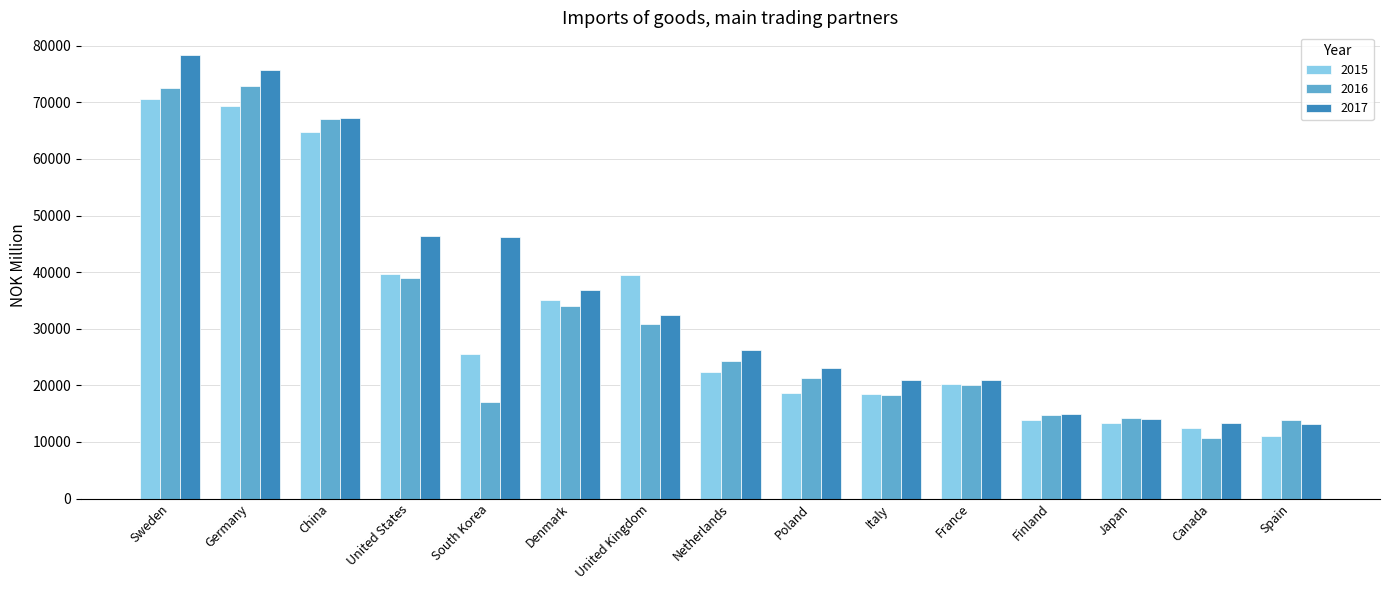

What is the average value of the 2015 series?

31678